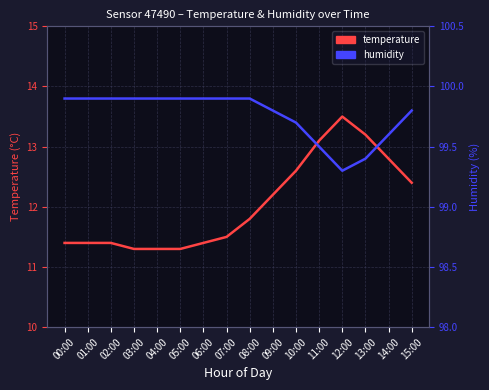

Which series has the widest spread of values?

temperature